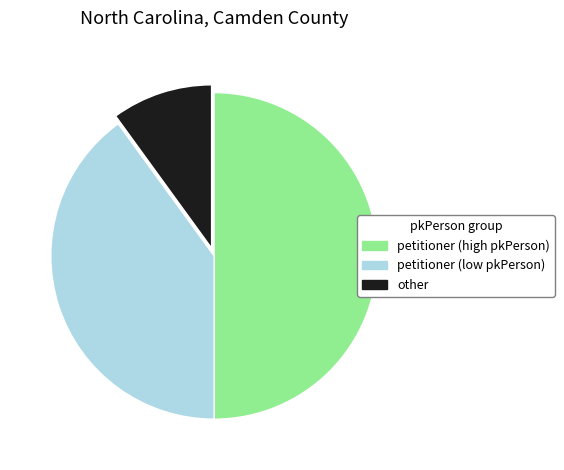

Rank the categories by value from highest to lowest.

petitioner (high pkPerson), petitioner (low pkPerson), other